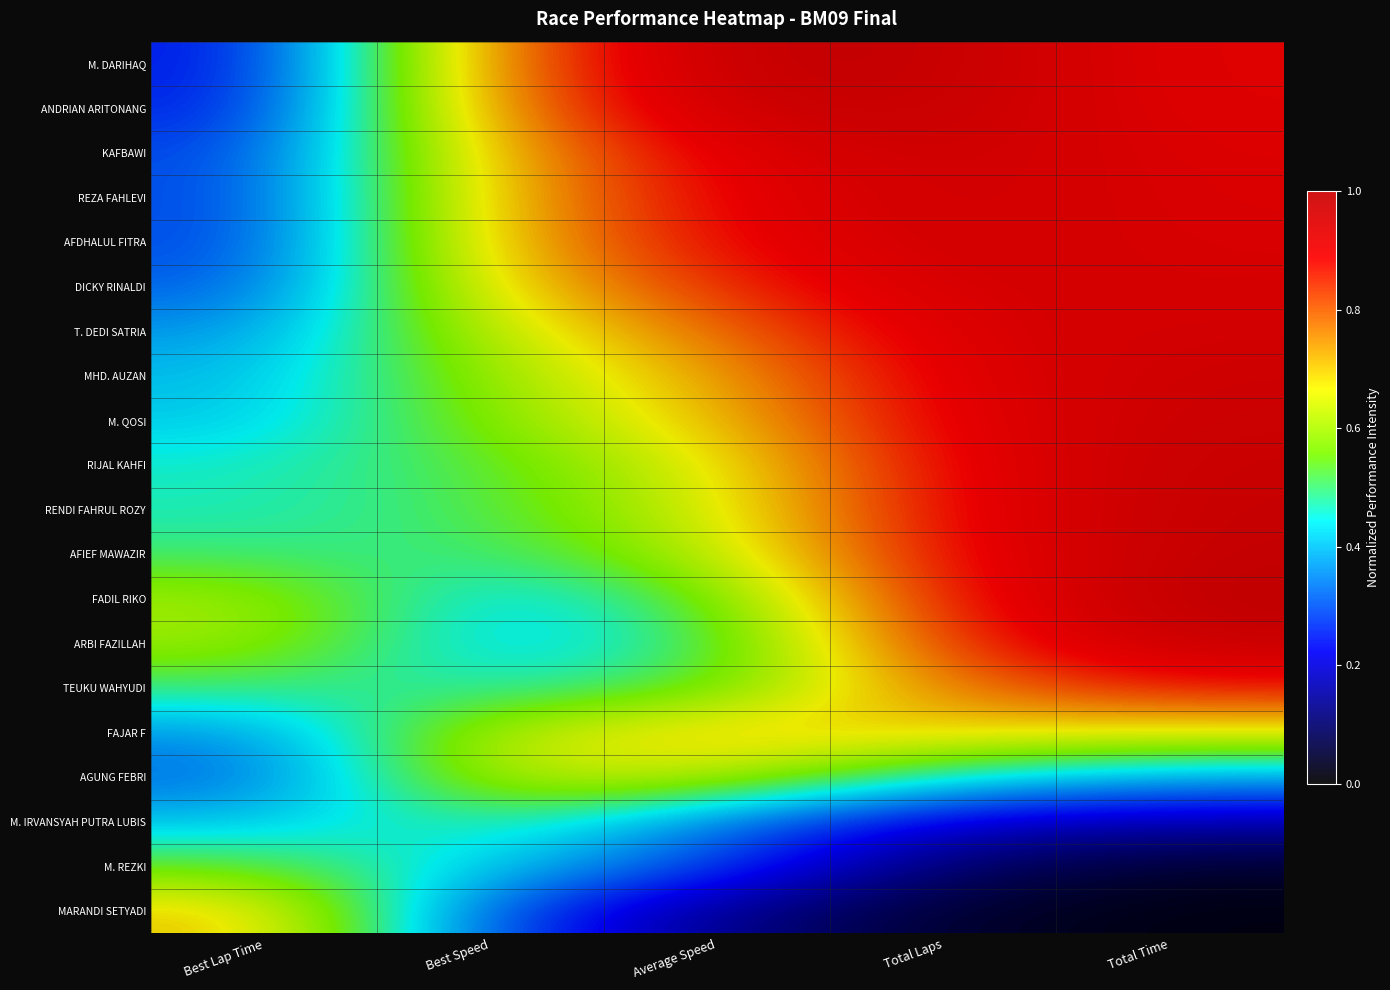

Reading left to right, transcribe all the data shown in this chart.

M. DARIHAQ: Best Lap Time=0.2	Best Speed=0.8	Average Speed=1.0	Total Laps=1.0	Total Time=0.9
ANDRIAN ARITONANG: Best Lap Time=0.2	Best Speed=0.8	Average Speed=1.0	Total Laps=1.0	Total Time=0.9
KAFBAWI: Best Lap Time=0.3	Best Speed=0.7	Average Speed=0.9	Total Laps=1.0	Total Time=0.9
REZA FAHLEVI: Best Lap Time=0.3	Best Speed=0.7	Average Speed=0.9	Total Laps=1.0	Total Time=0.9
AFDHALUL FITRA: Best Lap Time=0.3	Best Speed=0.7	Average Speed=0.9	Total Laps=1.0	Total Time=0.9
DICKY RINALDI: Best Lap Time=0.3	Best Speed=0.7	Average Speed=0.8	Total Laps=0.9	Total Time=0.9
T. DEDI SATRIA: Best Lap Time=0.4	Best Speed=0.6	Average Speed=0.8	Total Laps=0.9	Total Time=0.9
MHD. AUZAN: Best Lap Time=0.4	Best Speed=0.6	Average Speed=0.7	Total Laps=0.9	Total Time=1.0
M. QOSI: Best Lap Time=0.4	Best Speed=0.6	Average Speed=0.7	Total Laps=0.9	Total Time=1.0
RIJAL KAHFI: Best Lap Time=0.5	Best Speed=0.5	Average Speed=0.7	Total Laps=0.9	Total Time=1.0
RENDI FAHRUL ROZY: Best Lap Time=0.5	Best Speed=0.5	Average Speed=0.6	Total Laps=0.9	Total Time=1.0
AFIEF MAWAZIR: Best Lap Time=0.5	Best Speed=0.5	Average Speed=0.6	Total Laps=0.9	Total Time=1.0
FADIL RIKO: Best Lap Time=0.6	Best Speed=0.4	Average Speed=0.5	Total Laps=0.9	Total Time=1.0
ARBI FAZILLAH: Best Lap Time=0.6	Best Speed=0.4	Average Speed=0.5	Total Laps=0.8	Total Time=1.0
TEUKU WAHYUDI: Best Lap Time=0.5	Best Speed=0.5	Average Speed=0.5	Total Laps=0.8	Total Time=0.9
FAJAR F: Best Lap Time=0.4	Best Speed=0.6	Average Speed=0.7	Total Laps=0.7	Total Time=0.7
AGUNG FEBRI: Best Lap Time=0.3	Best Speed=0.6	Average Speed=0.6	Total Laps=0.5	Total Time=0.4
M. IRVANSYAH PUTRA LUBIS: Best Lap Time=0.4	Best Speed=0.5	Average Speed=0.3	Total Laps=0.2	Total Time=0.2
M. REZKI: Best Lap Time=0.5	Best Speed=0.4	Average Speed=0.3	Total Laps=0.1	Total Time=0.0
MARANDI SETYADI: Best Lap Time=0.7	Best Speed=0.3	Average Speed=0.1	Total Laps=0.0	Total Time=0.0